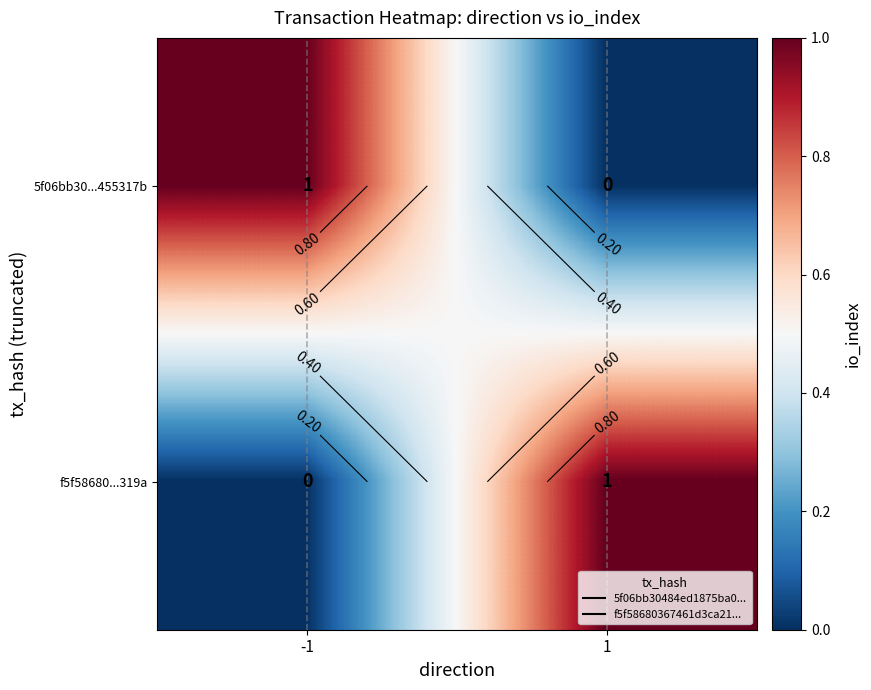

The 5f06bb30...455317b series shows 1 at -1. True or false?

False